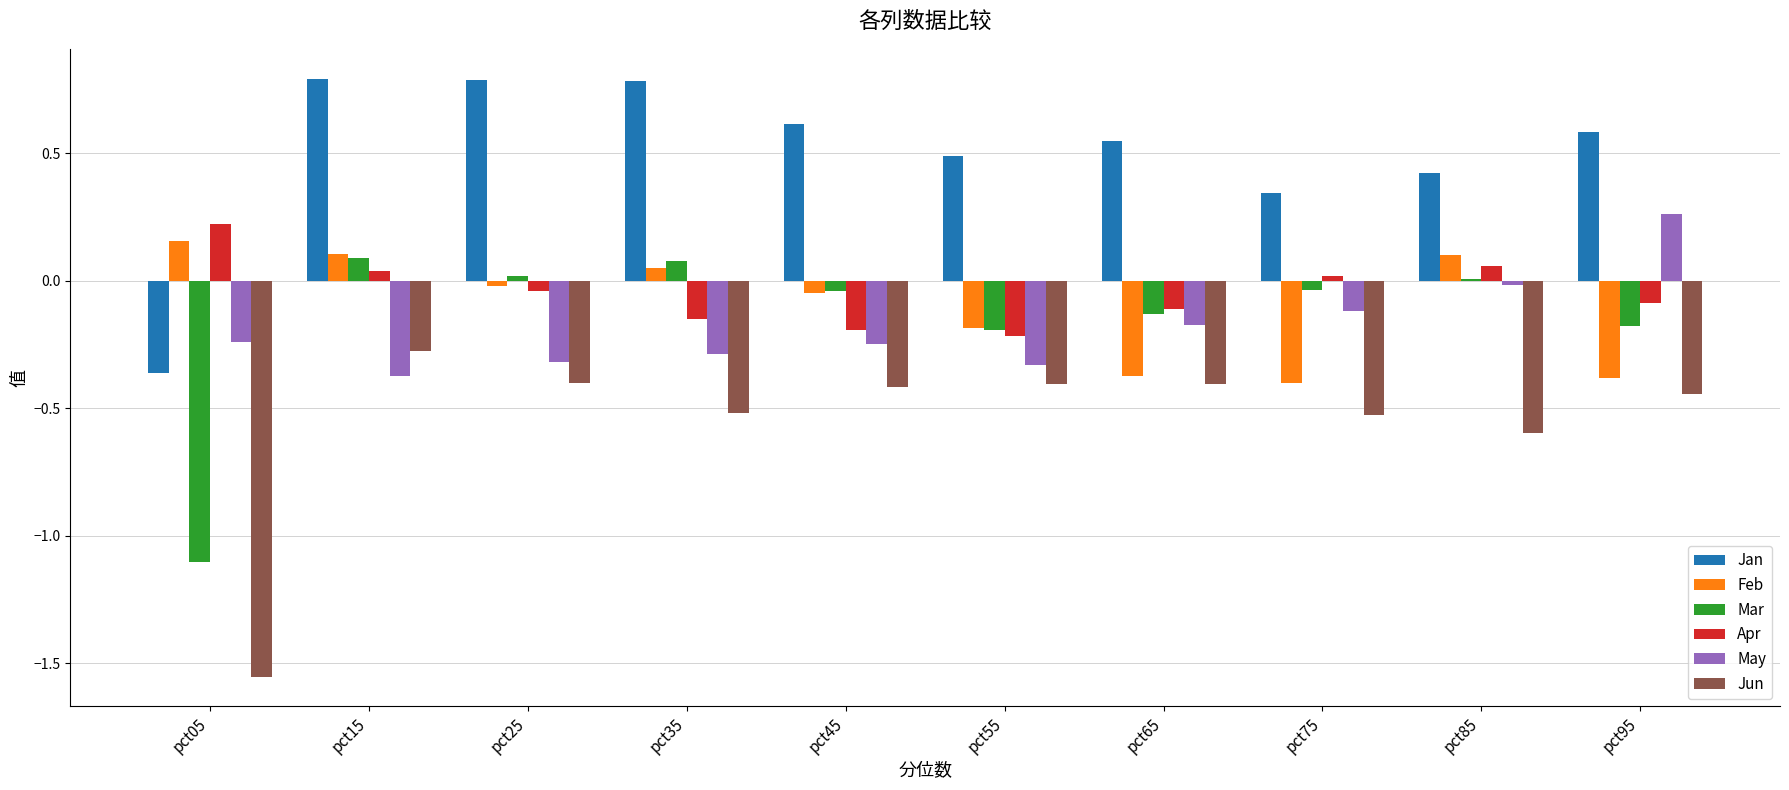

What are all the series names shown in the legend?

Jan, Feb, Mar, Apr, May, Jun